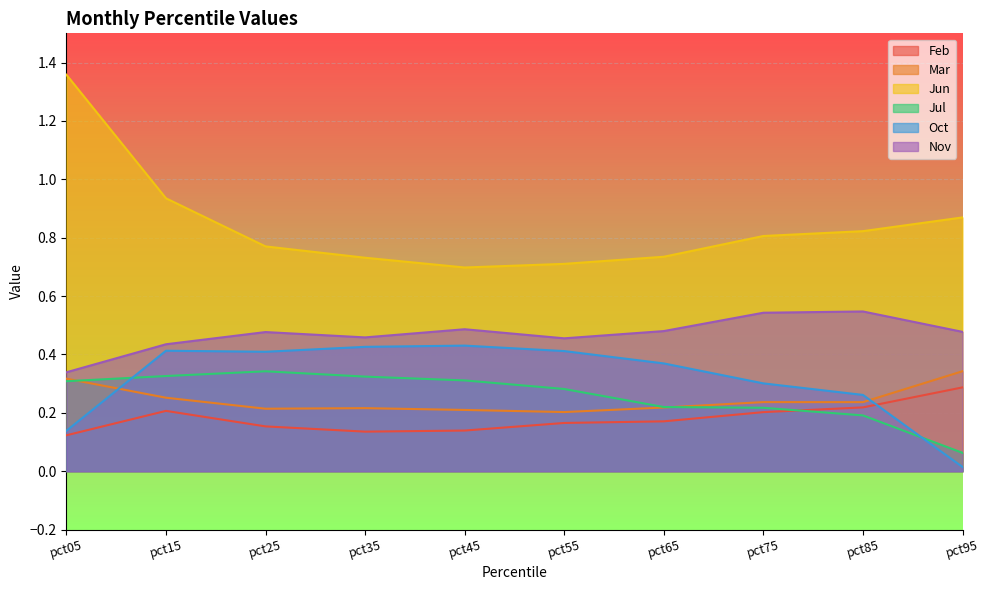

Reading left to right, extract all data points from this chart.

Feb: pct05=0.1	pct15=0.2	pct25=0.2	pct35=0.1	pct45=0.1	pct55=0.2	pct65=0.2	pct75=0.2	pct85=0.2	pct95=0.3
Mar: pct05=0.3	pct15=0.3	pct25=0.2	pct35=0.2	pct45=0.2	pct55=0.2	pct65=0.2	pct75=0.2	pct85=0.2	pct95=0.3
Jun: pct05=1.4	pct15=0.9	pct25=0.8	pct35=0.7	pct45=0.7	pct55=0.7	pct65=0.7	pct75=0.8	pct85=0.8	pct95=0.9
Jul: pct05=0.3	pct15=0.3	pct25=0.3	pct35=0.3	pct45=0.3	pct55=0.3	pct65=0.2	pct75=0.2	pct85=0.2	pct95=0.1
Oct: pct05=0.1	pct15=0.4	pct25=0.4	pct35=0.4	pct45=0.4	pct55=0.4	pct65=0.4	pct75=0.3	pct85=0.3	pct95=0.0
Nov: pct05=0.3	pct15=0.4	pct25=0.5	pct35=0.5	pct45=0.5	pct55=0.5	pct65=0.5	pct75=0.5	pct85=0.5	pct95=0.5